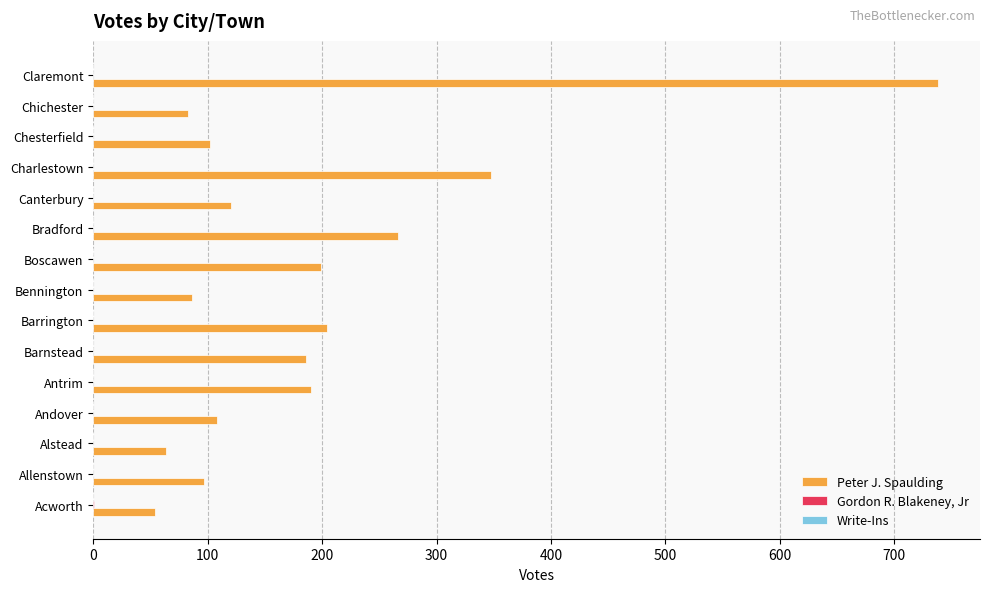

True or false: Peter J. Spaulding has a value of 83 at Chichester.

True